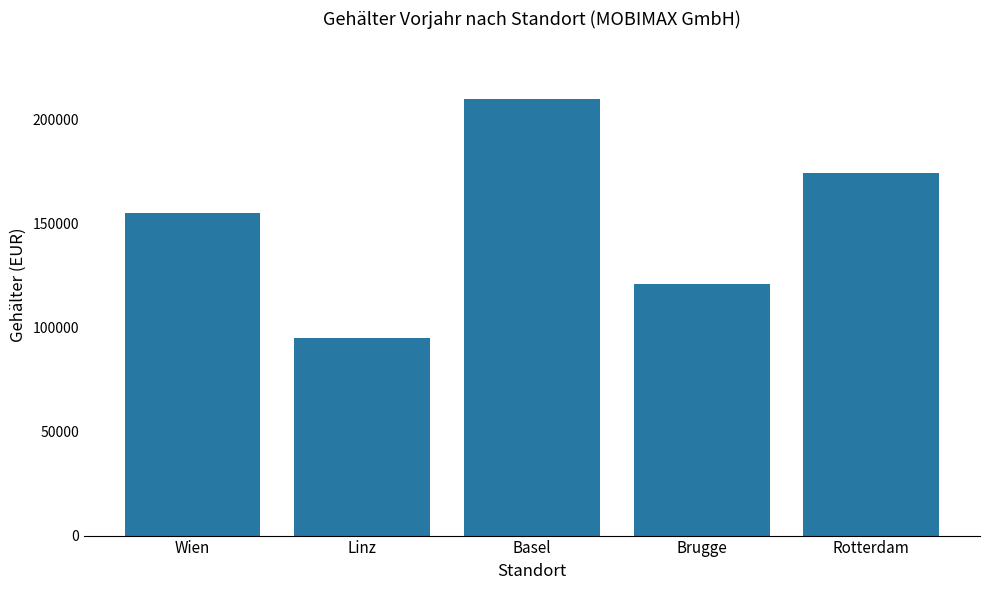

Are the bars horizontal?

No